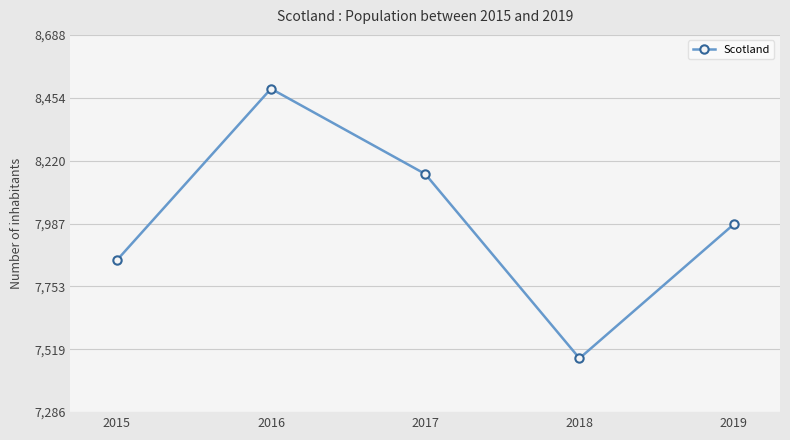

Where does the data first go above 7984?

2016